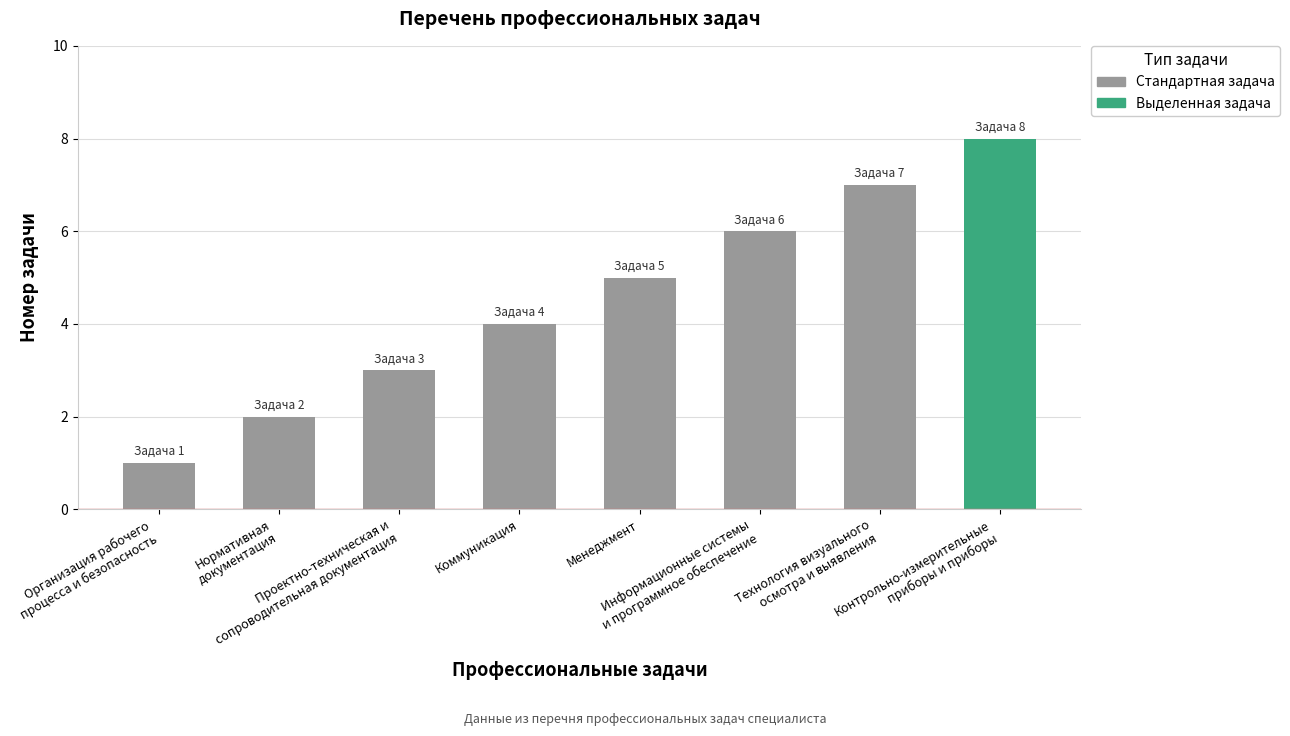

What is the change in value from Нормативная
документация to Проектно-техническая и
сопроводительная документация?

+1